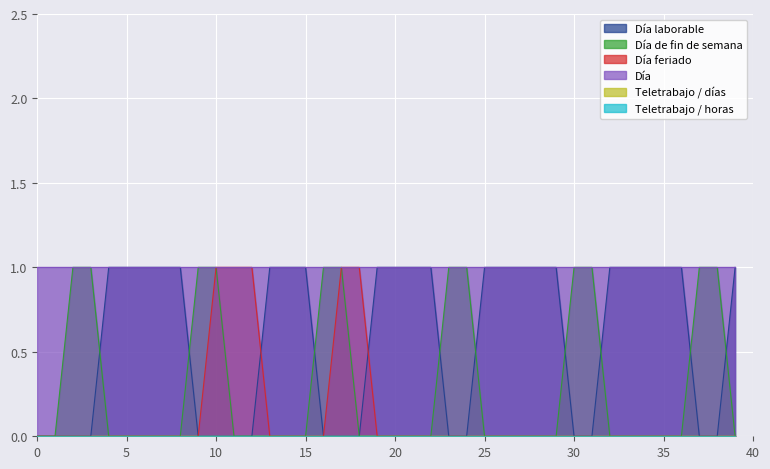

How many intersections are there between Día laborable and Día feriado?

2